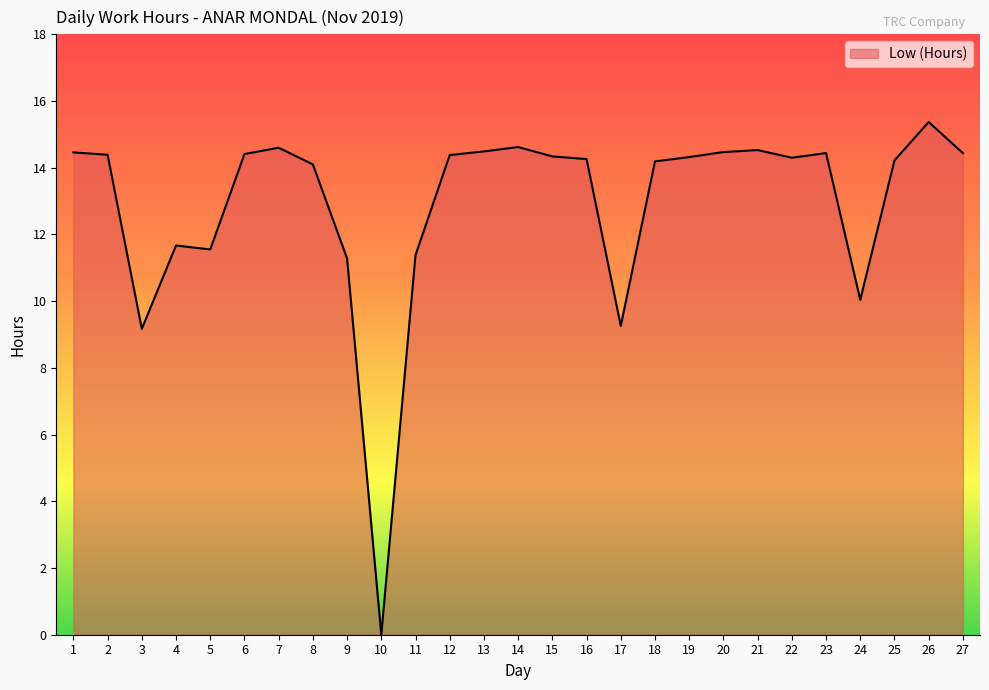

What is the difference between the values at 17 and 10?

9.3